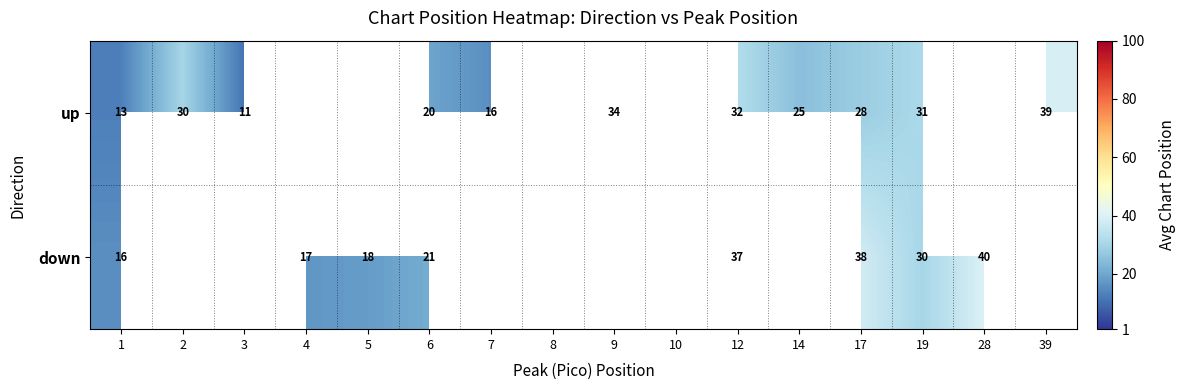

At which category is the sum across all series the highest?

12